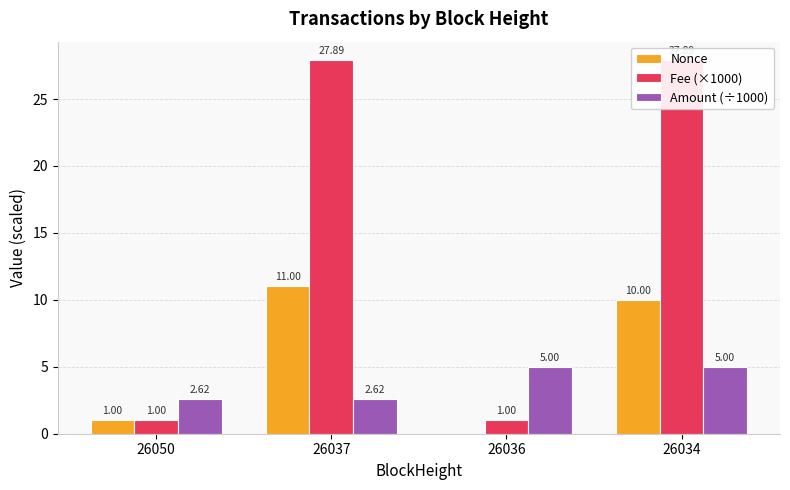

What is the total value across all series at 26036?

6.0